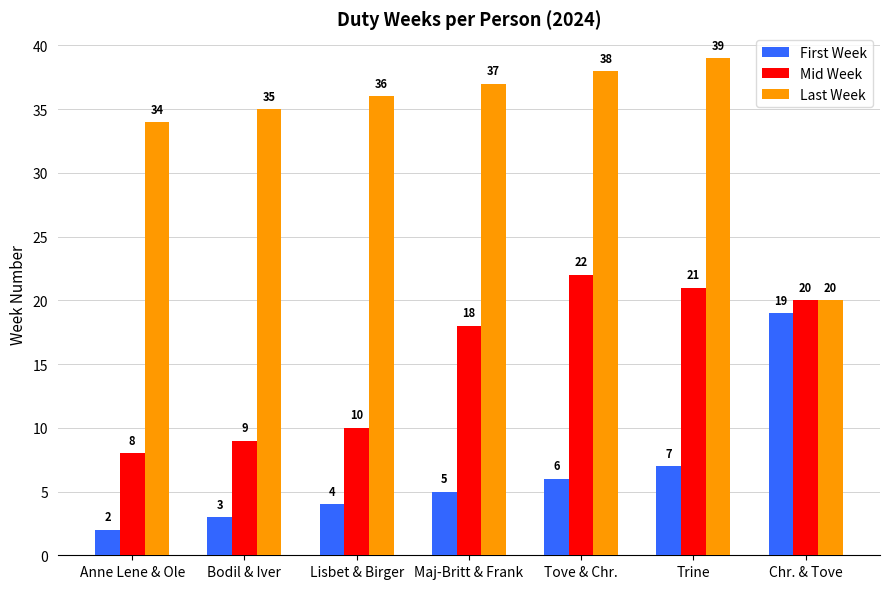

Is it true that Last Week equals 9 at Trine?

False